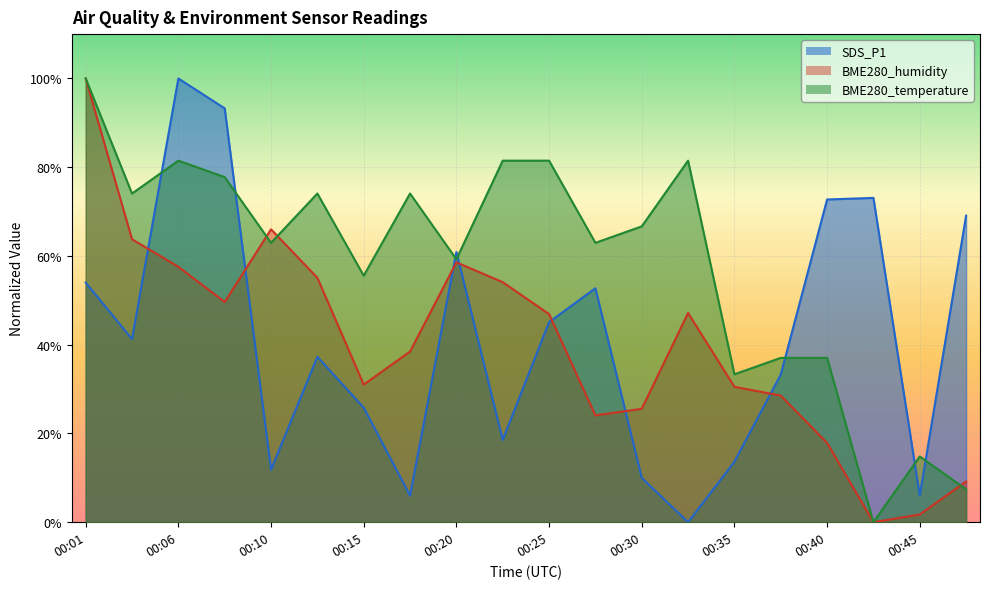

Is it true that SDS_P1 equals 81.6 at 00:20?

False